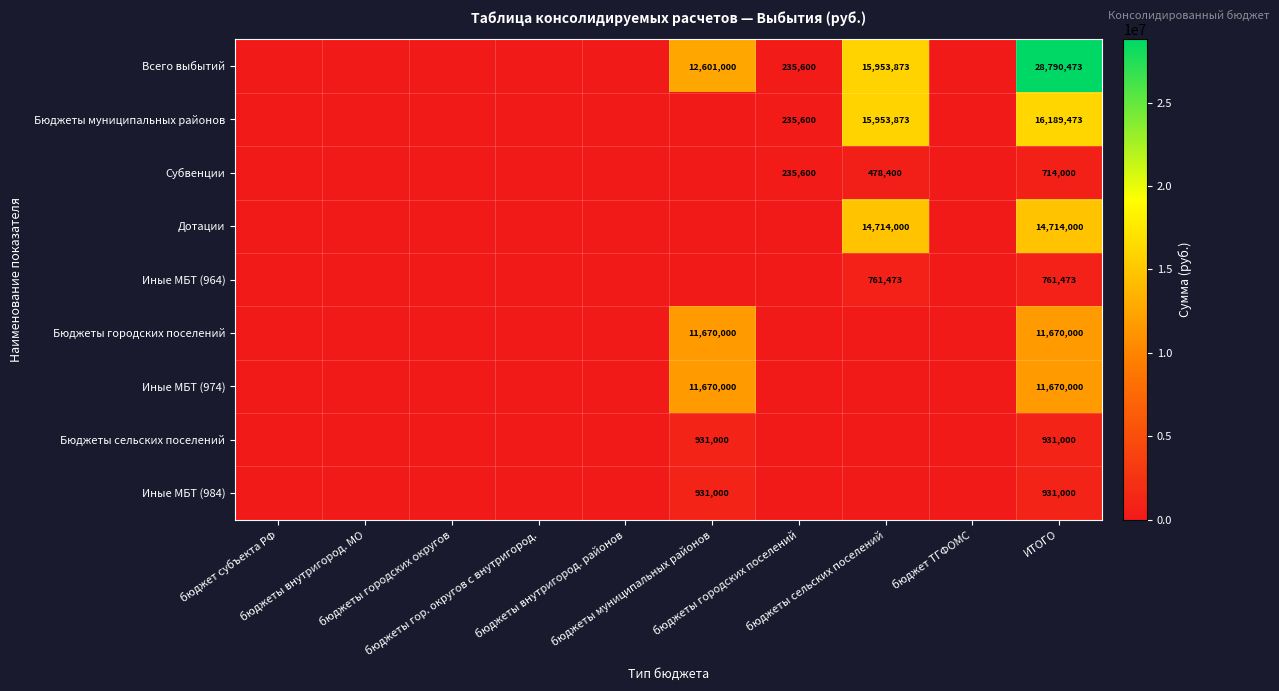

Which series changed the most between бюджет субъекта РФ and ИТОГО?

Всего выбытий